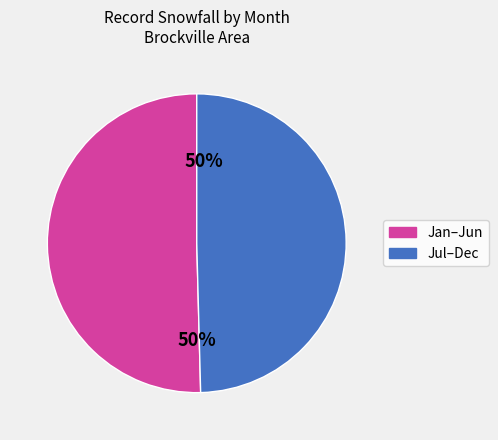

To the nearest percent, what is the average slice percentage?

50%